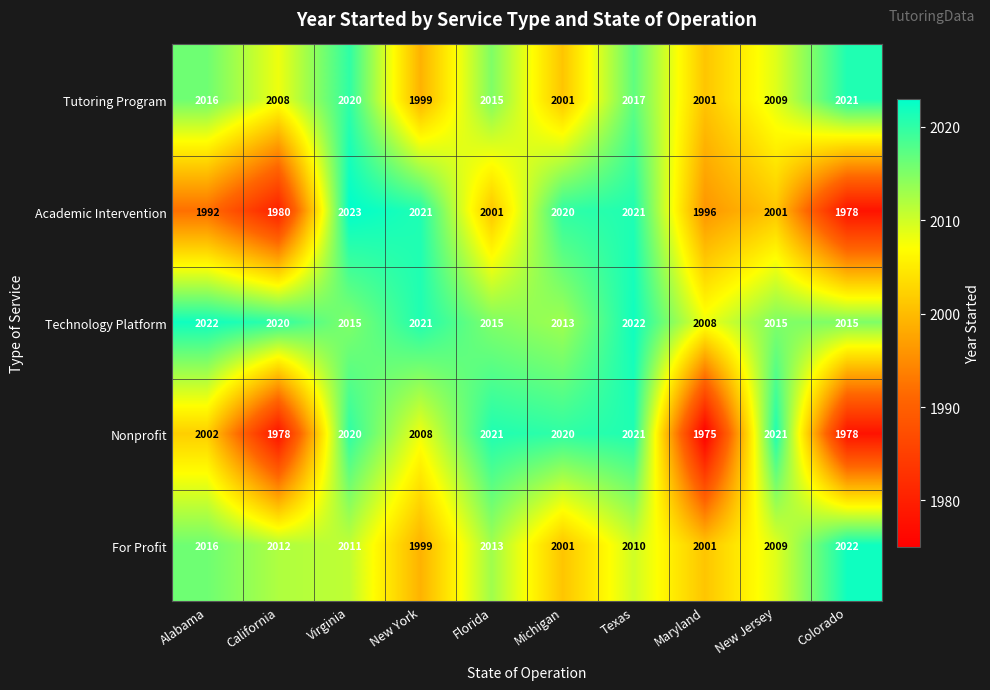

How many data points does each series have?

10